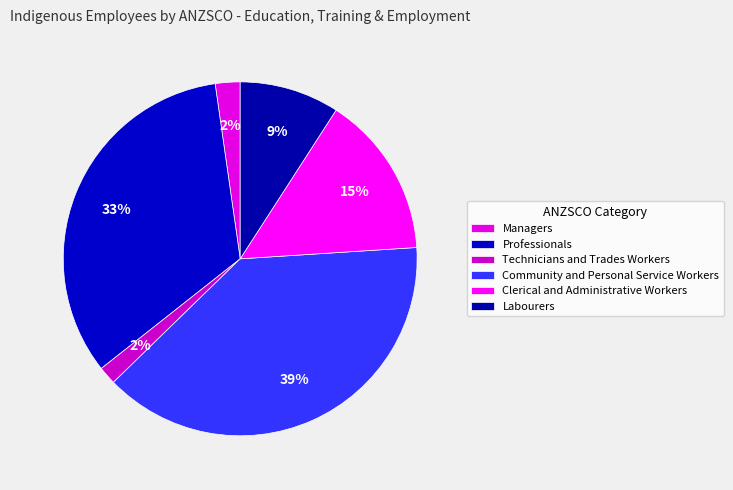

Does any single category account for the majority?

No